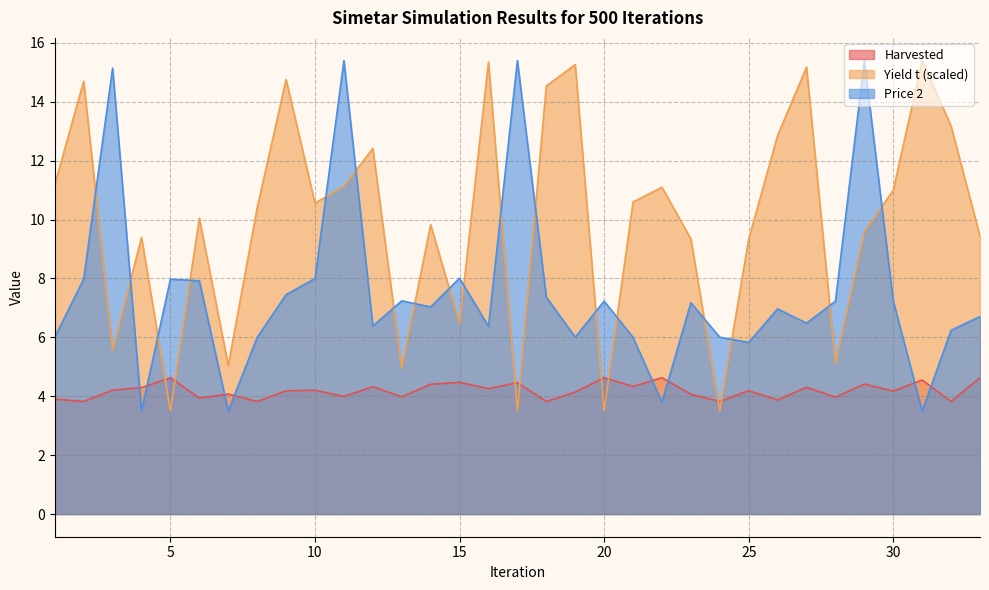

Between 17 and 15, which is larger?

15